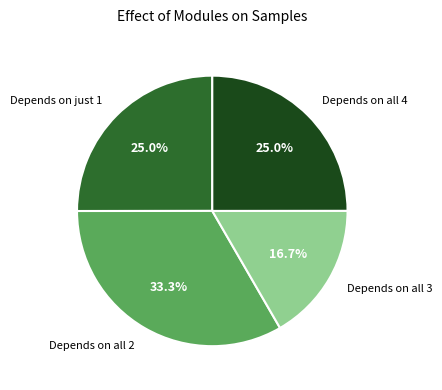

Which category has the biggest portion of the pie?

Depends on all 2